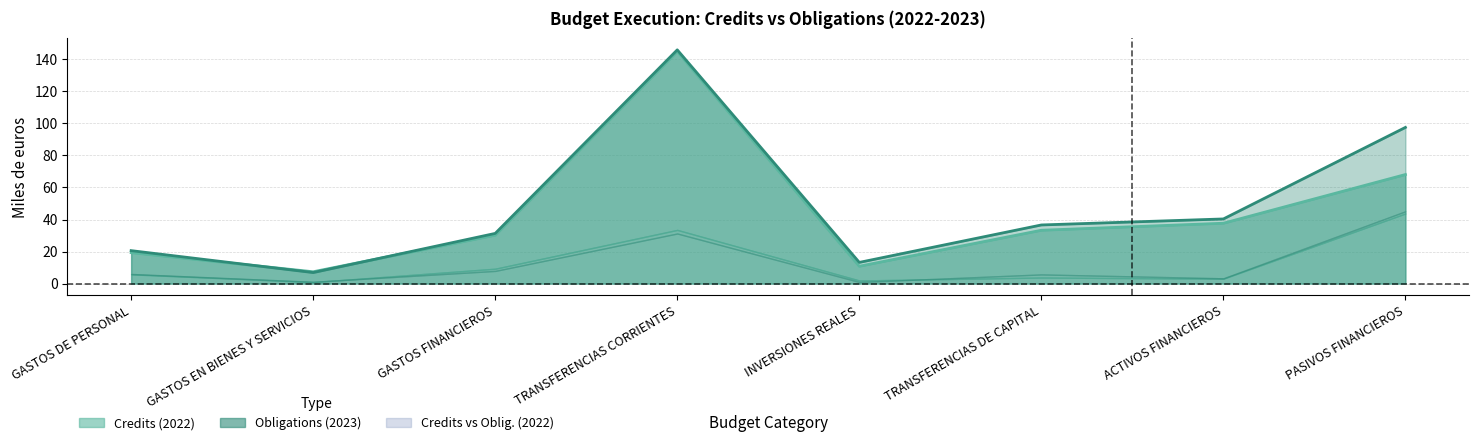

What is the label of the 8th point from the left?

PASIVOS FINANCIEROS